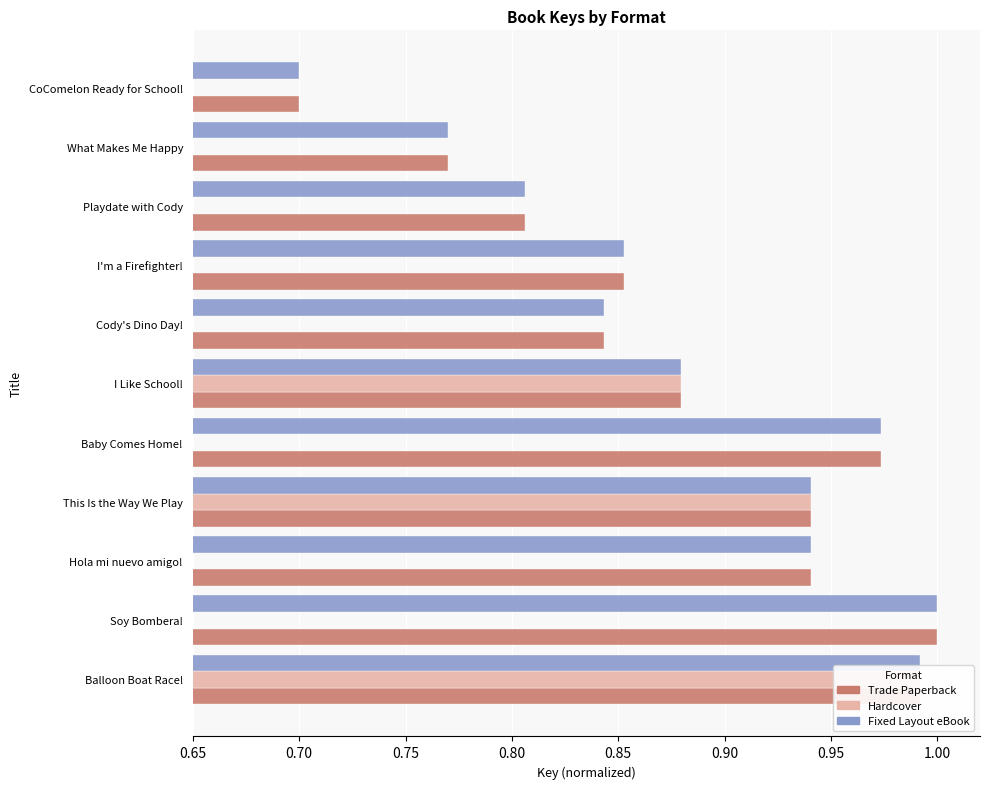

Are the bars grouped side by side (vs. stacked)?

Yes